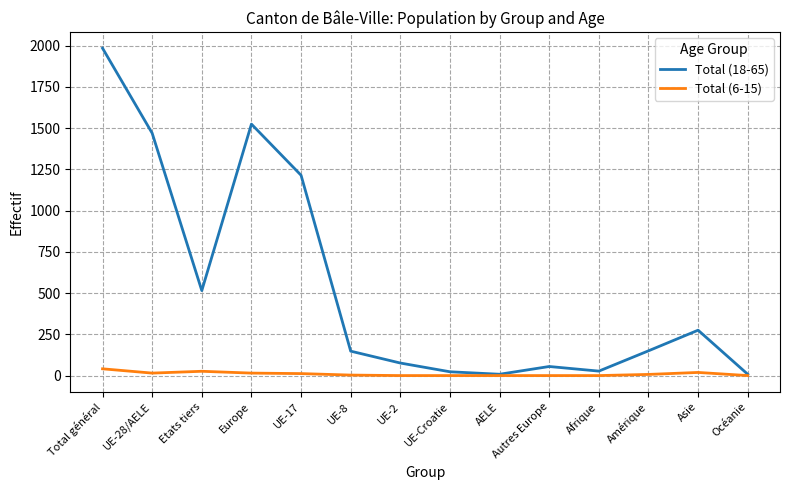

At which label does Total (18-65) first exceed 150?

Total général